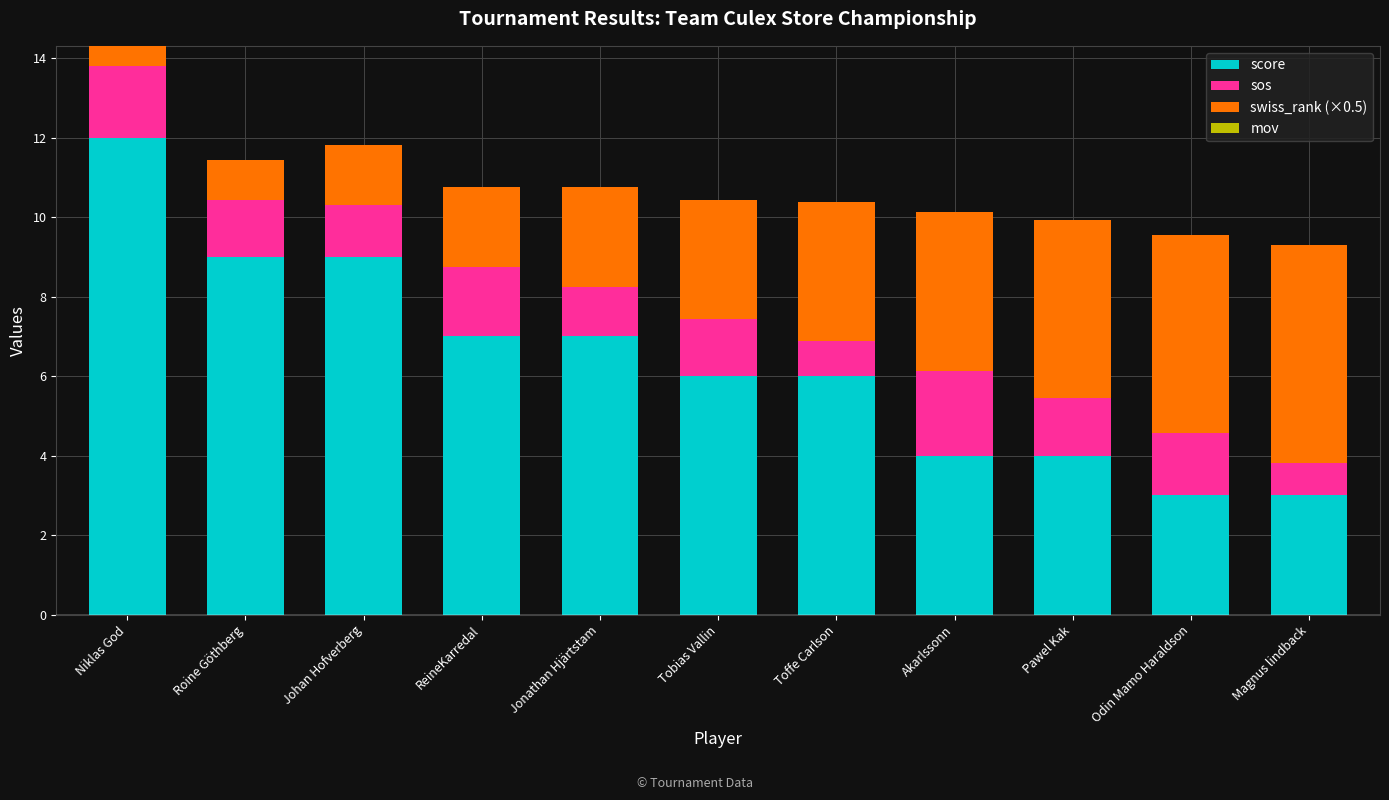

What is the average value of the score series?

6.4